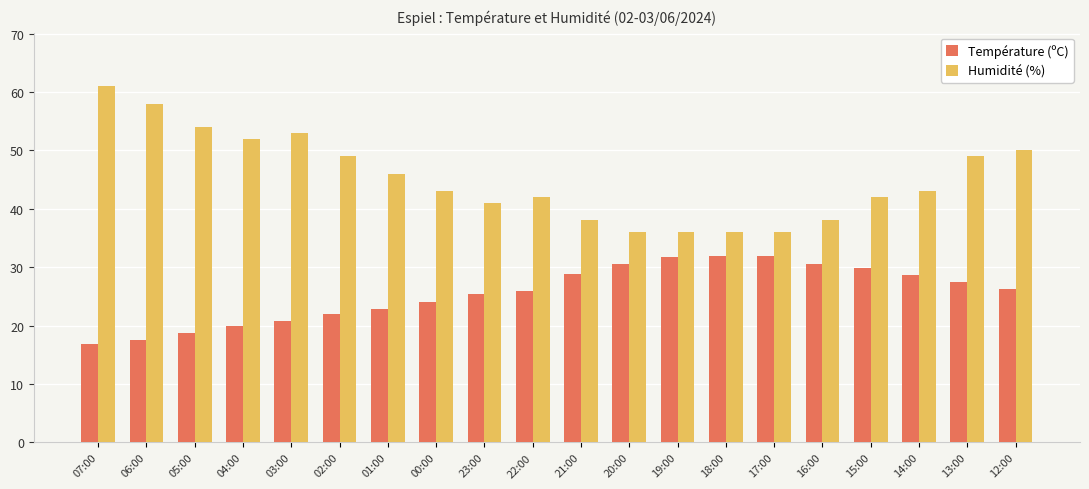

At 14:00, list the series in order from smallest to largest.

Température (ºC), Humidité (%)